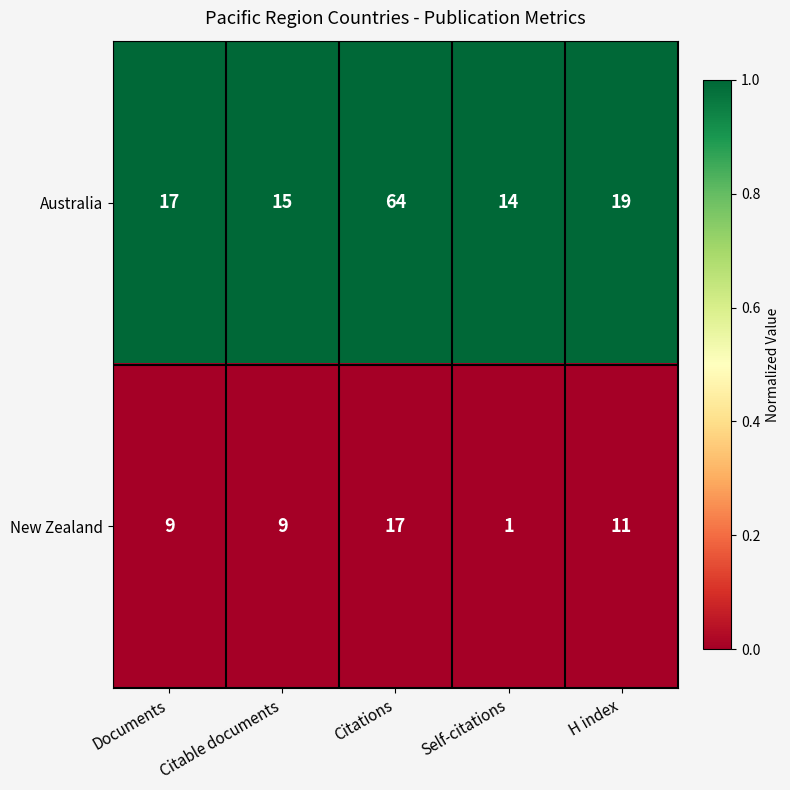

Which series has the largest total across all categories?

Australia